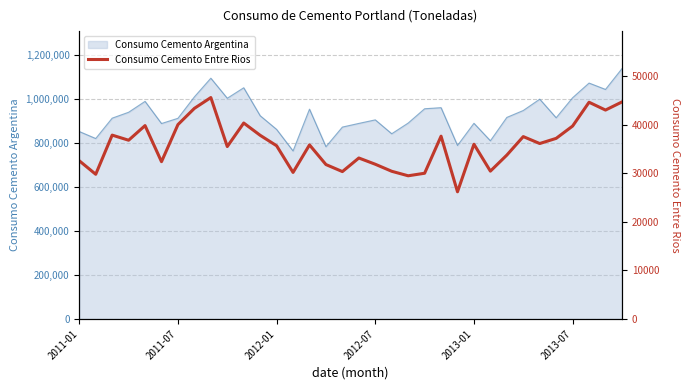

The value at 28 is 64289. True or false?

False